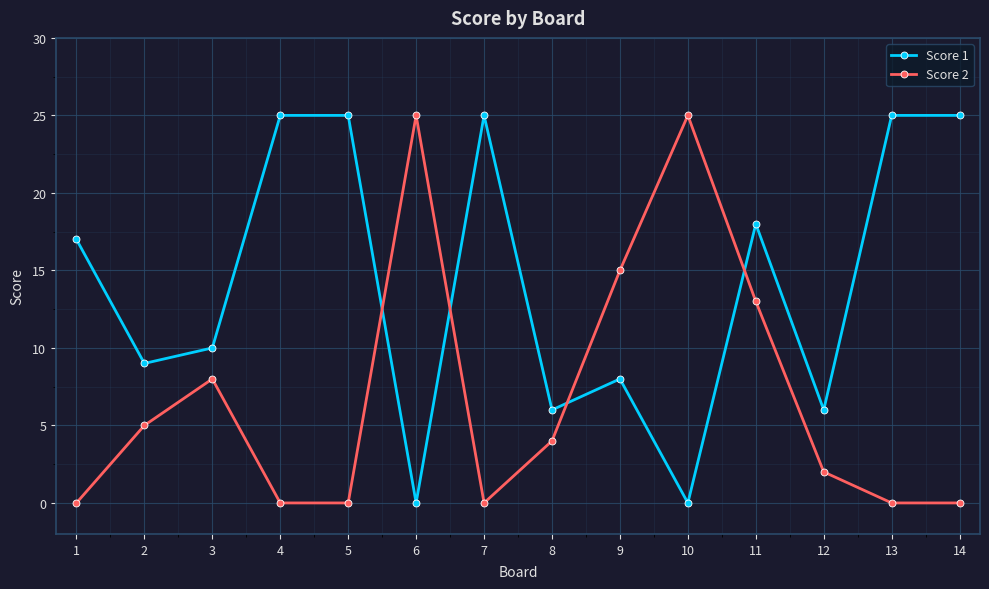

True or false: Score 1 and Score 2 intersect in this chart.

True